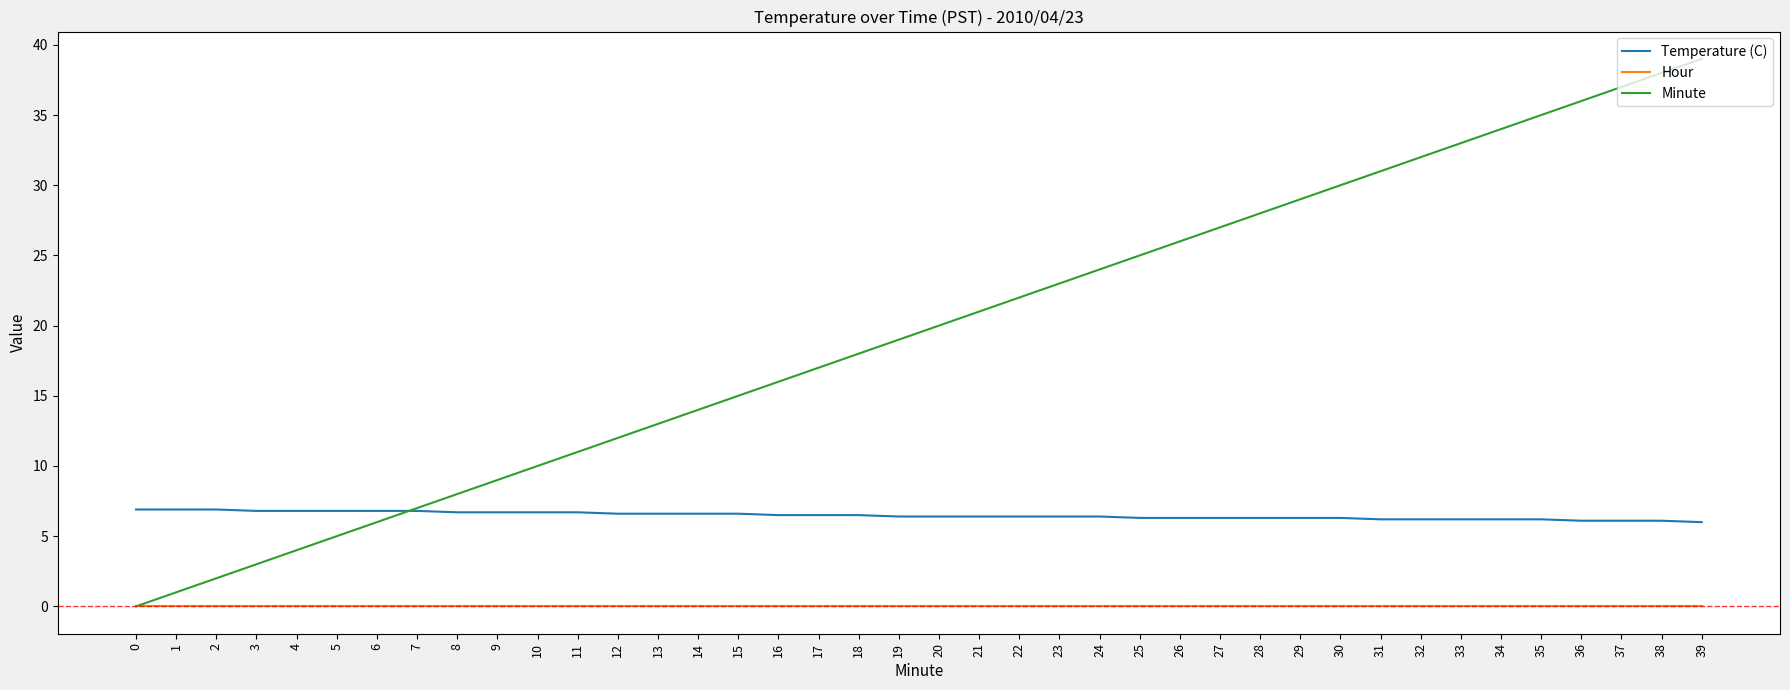

How many lines are shown in the chart?

3